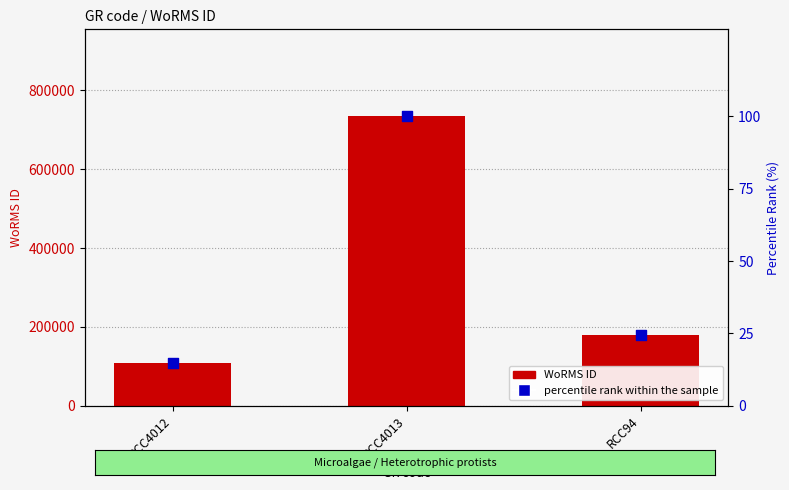

At which category is the sum across all series the highest?

RCC4013